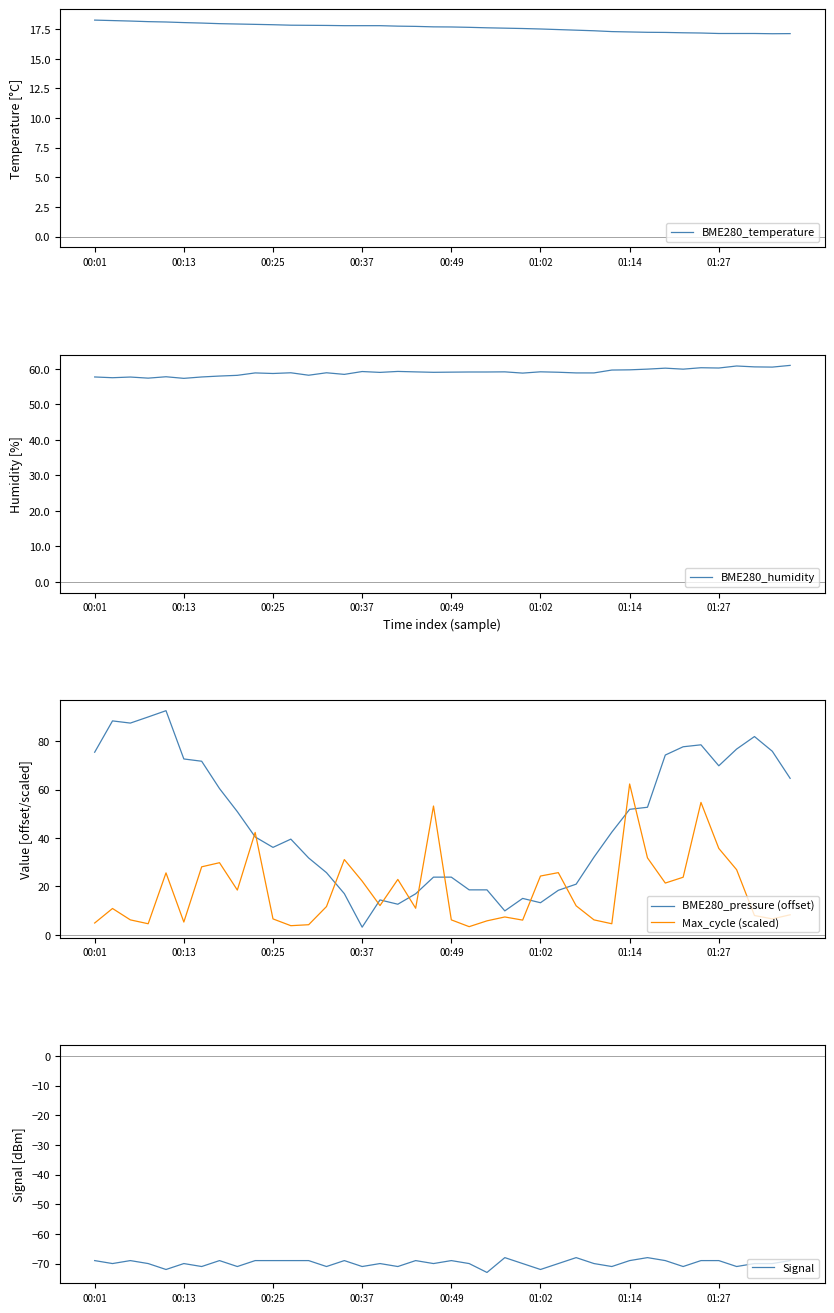

How many distinct data groups are displayed?

5